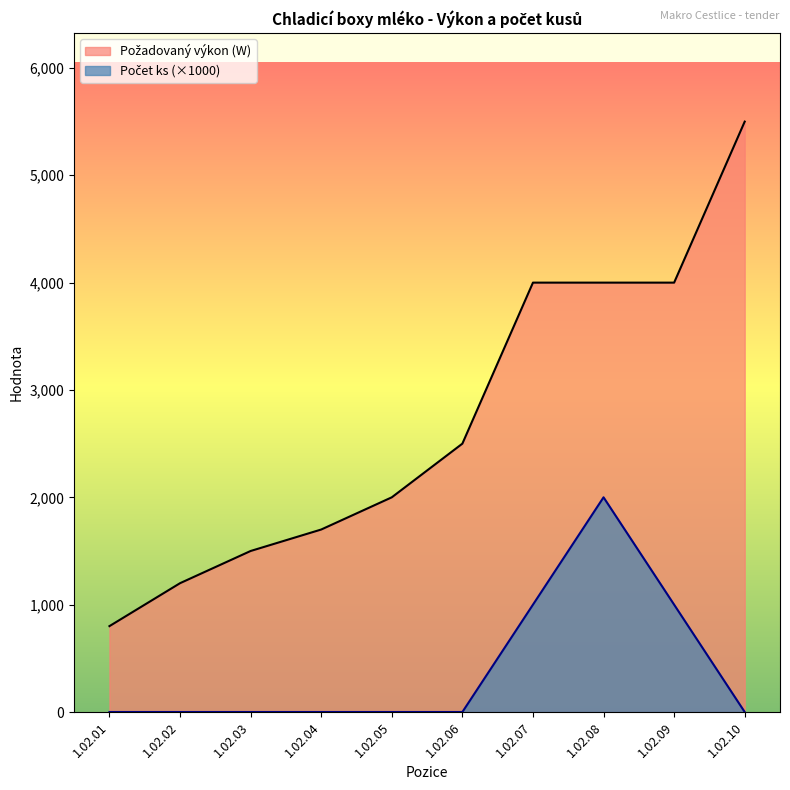

What is the difference between the Počet ks values at 1.02.07 and 1.02.04?

1000